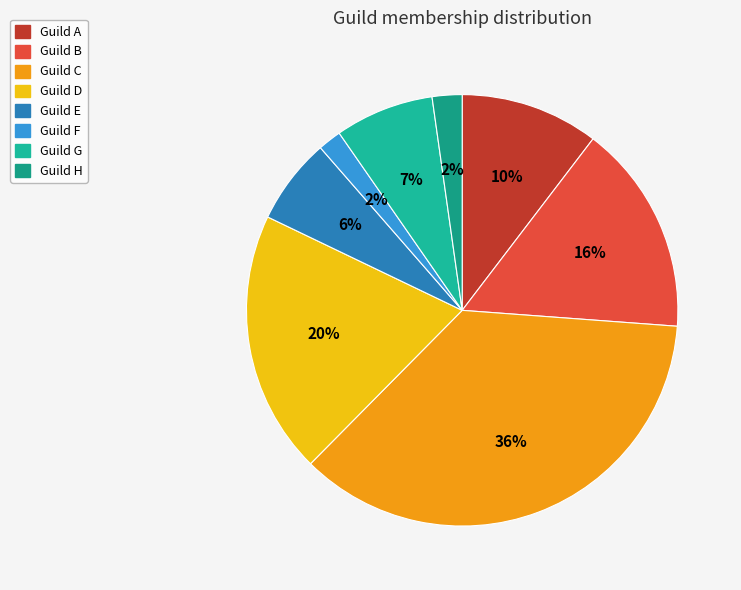

Count the number of slices in the pie.

8